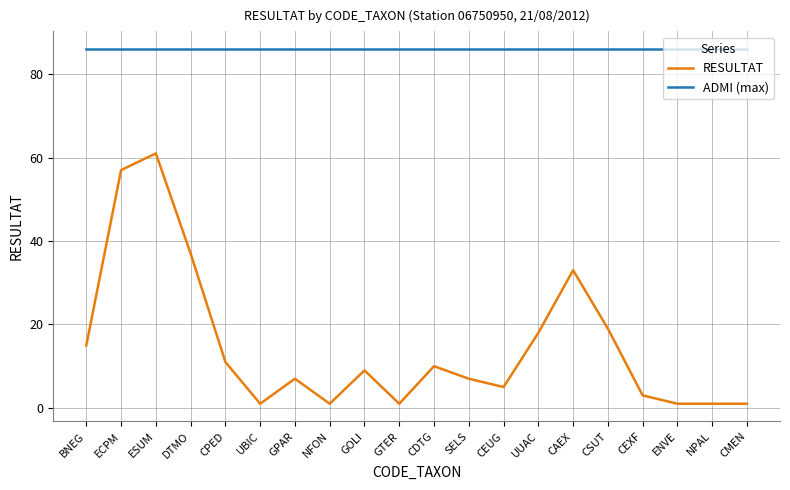

Which series has the largest total across all categories?

ADMI (max)